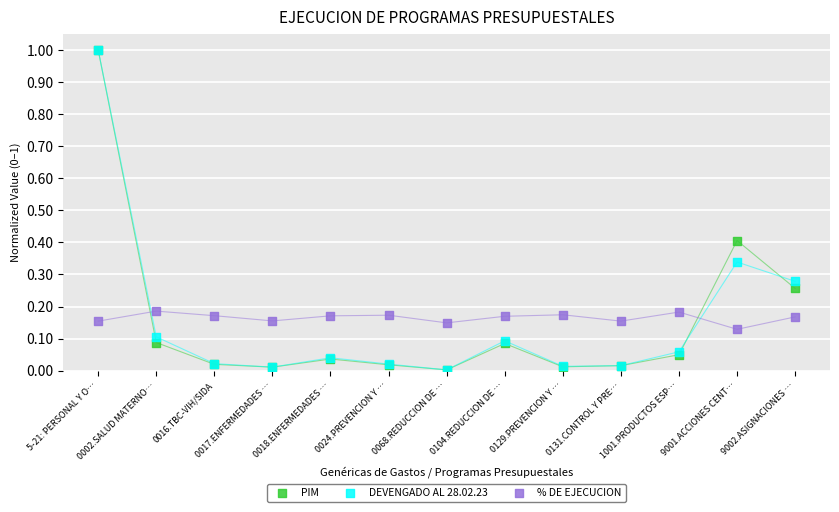

Which series reaches the minimum Y coordinate?

DEVENGADO AL 28.02.23